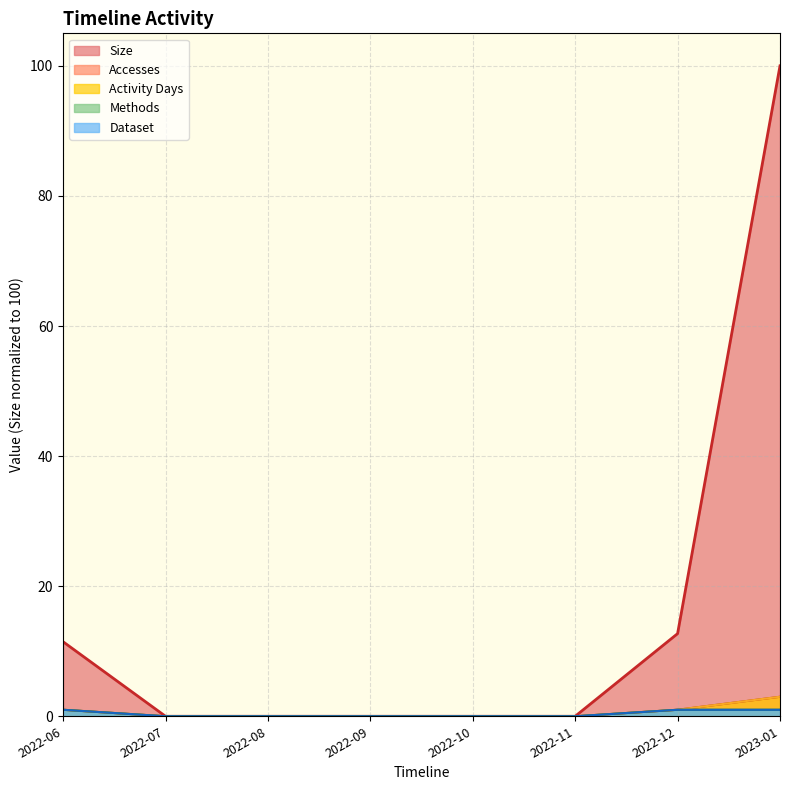

Does the chart display data point markers on the line(s)?

No